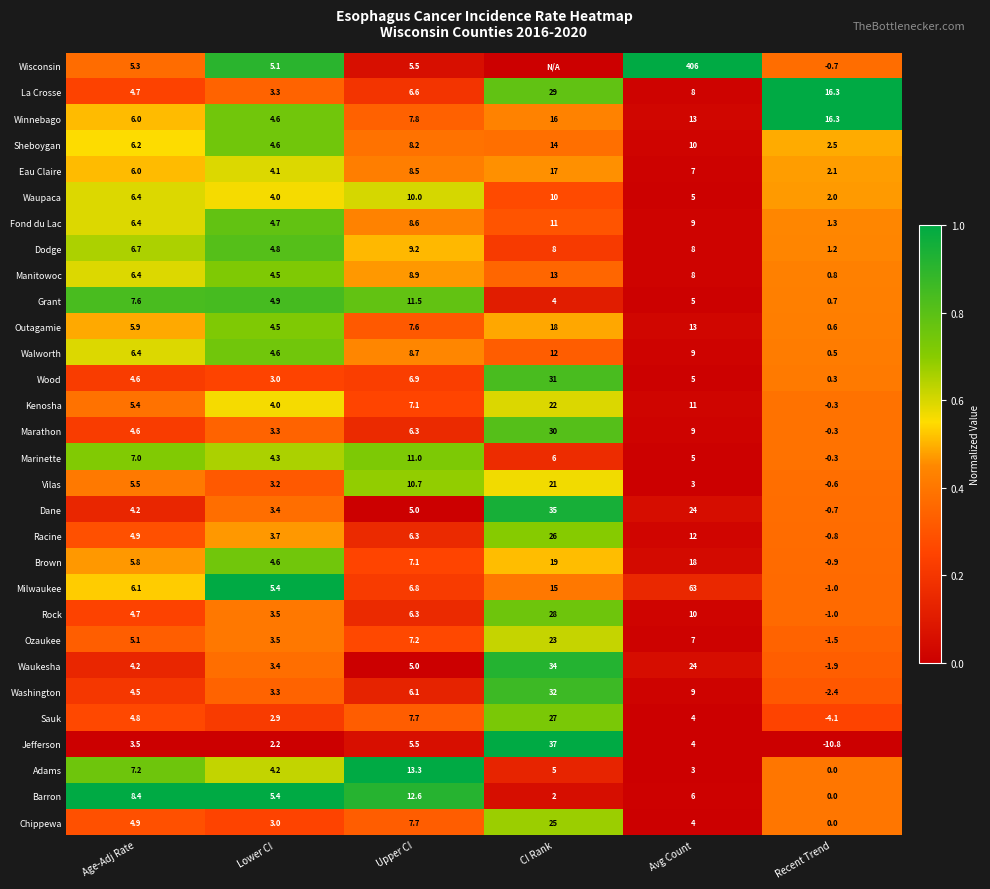

What is the difference between the maximum and minimum values in the Manitowoc series?

12.2